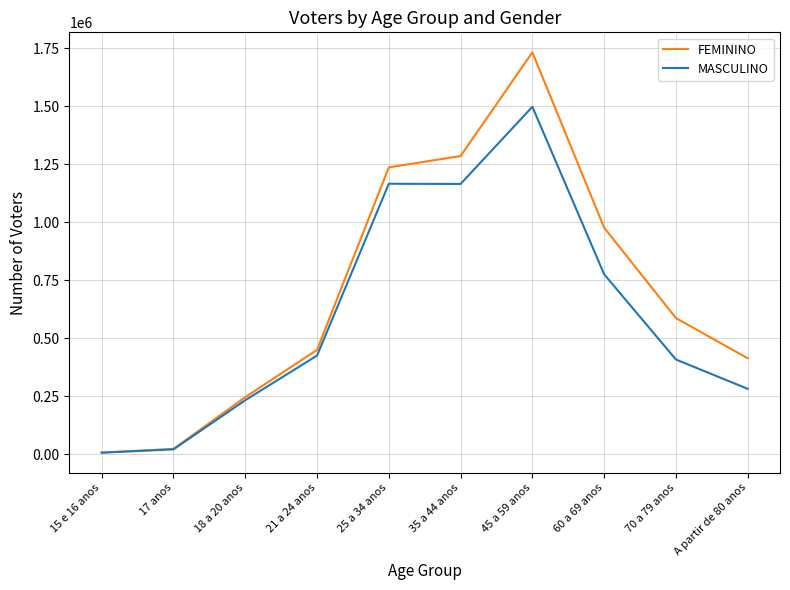

Which category has the highest value in the FEMININO series?

45 a 59 anos